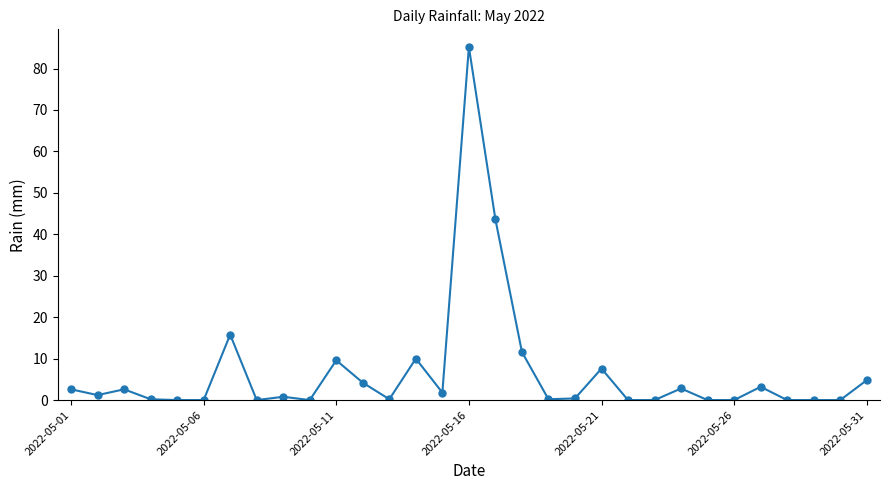

What is the maximum value shown in the chart?

85.2